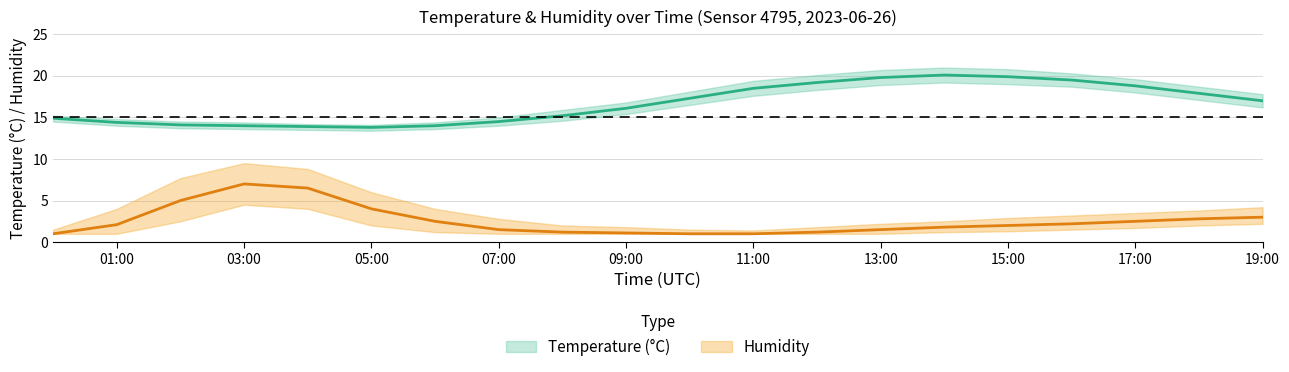

Where is the first local maximum for temp_upper?

14:00